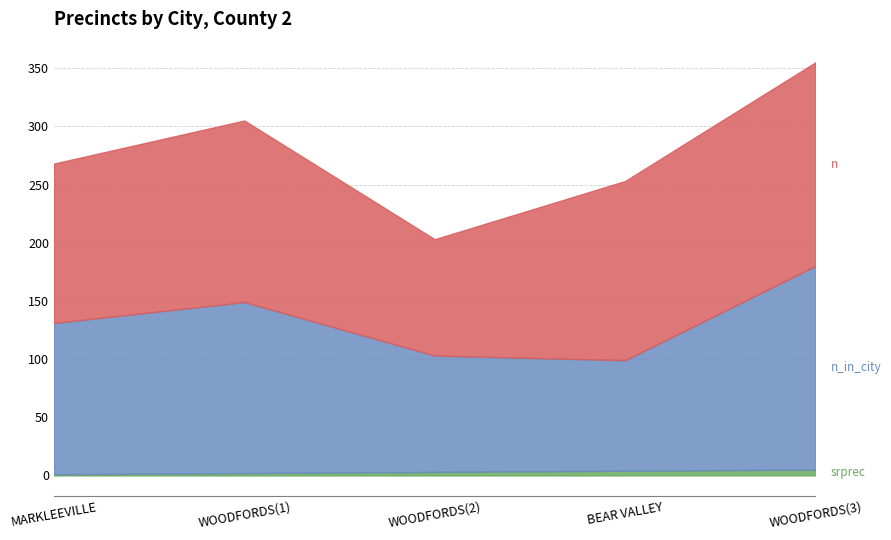

Count the srprec values in the range 2 to 4.

3